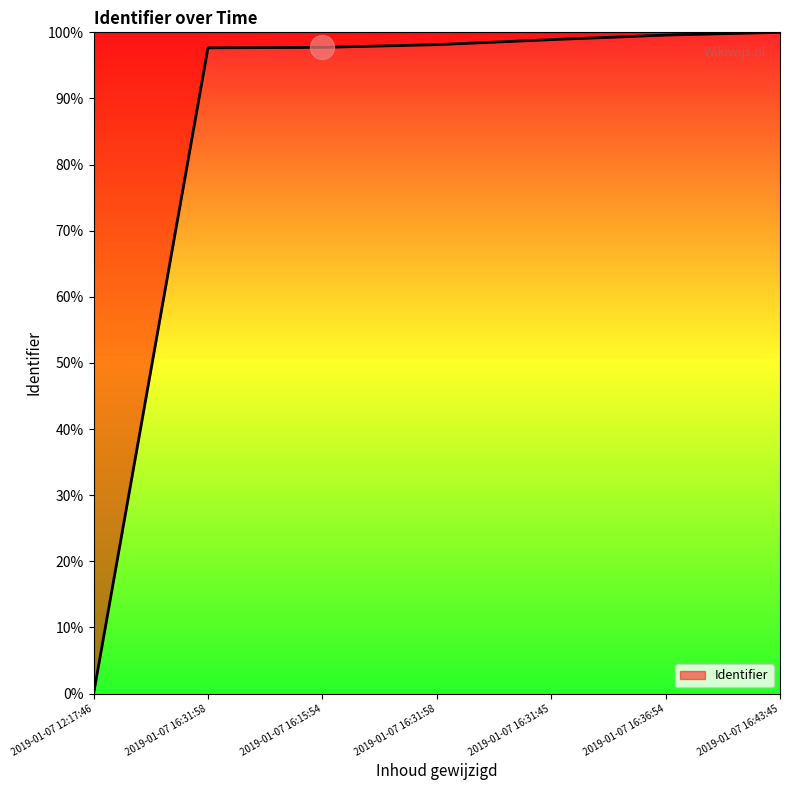

Between 2019-01-07 16:43:45 and 2019-01-07 16:31:58, which is larger?

2019-01-07 16:43:45